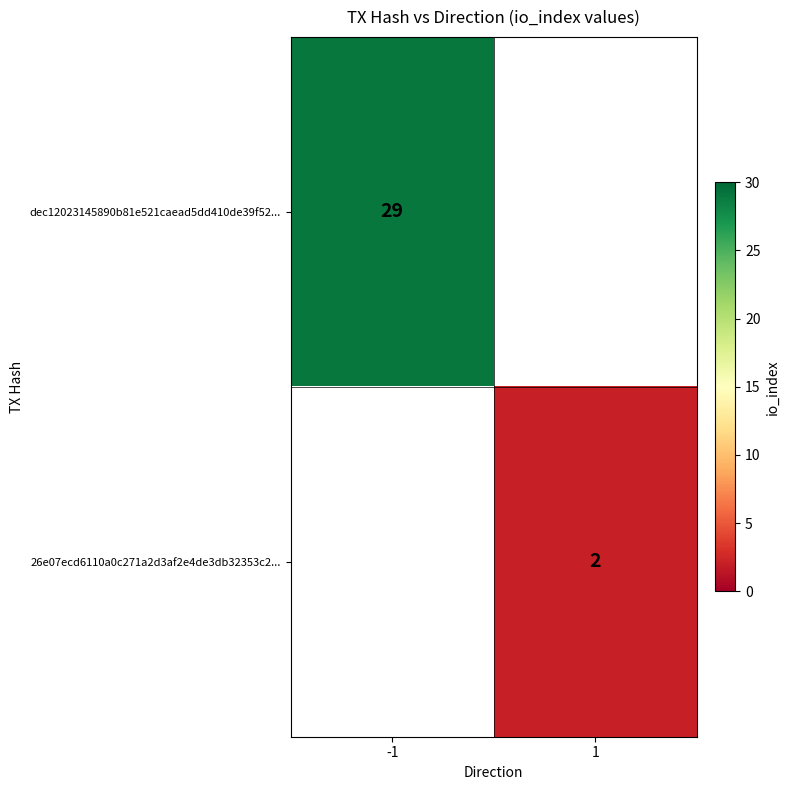

How many distinct data groups are displayed?

2